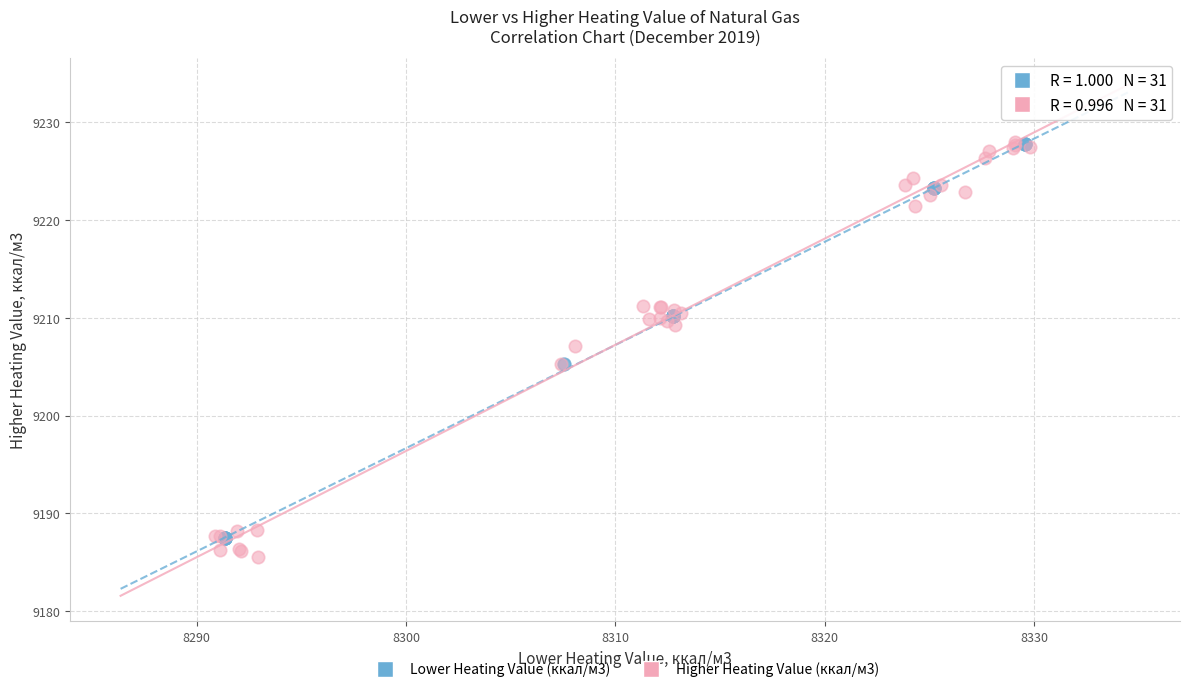

What are all the series names shown in the legend?

Lower Heating Value (ккал/м3), Higher Heating Value (ккал/м3)